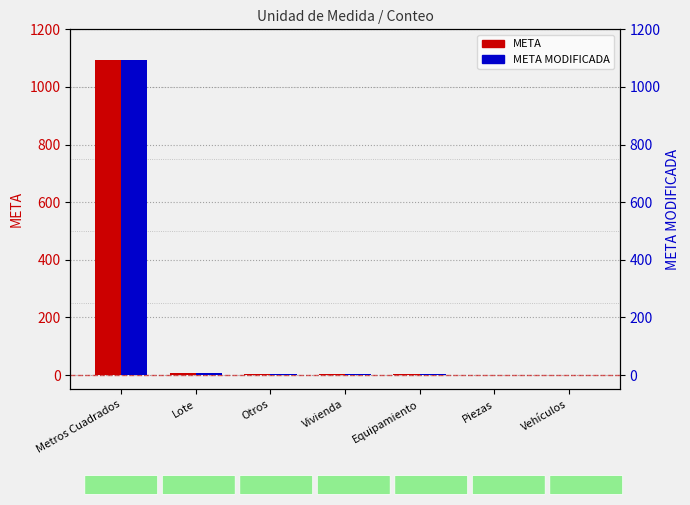

What is the sum of all META values?

1112